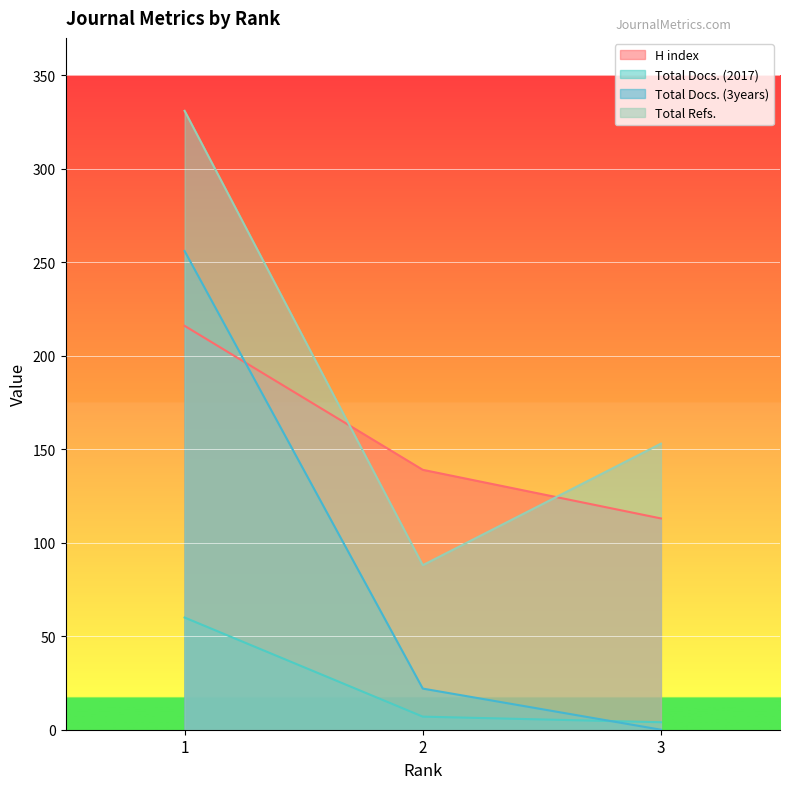

Is the value of Total Docs. (3years) at 2 greater than the value of Total Docs. (2017) at 3?

Yes